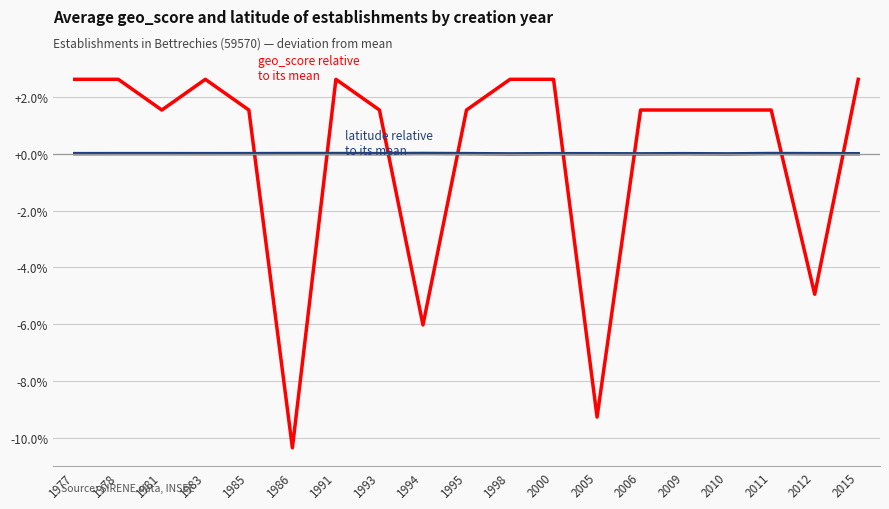

Which label corresponds to the smallest value in the chart?

1986